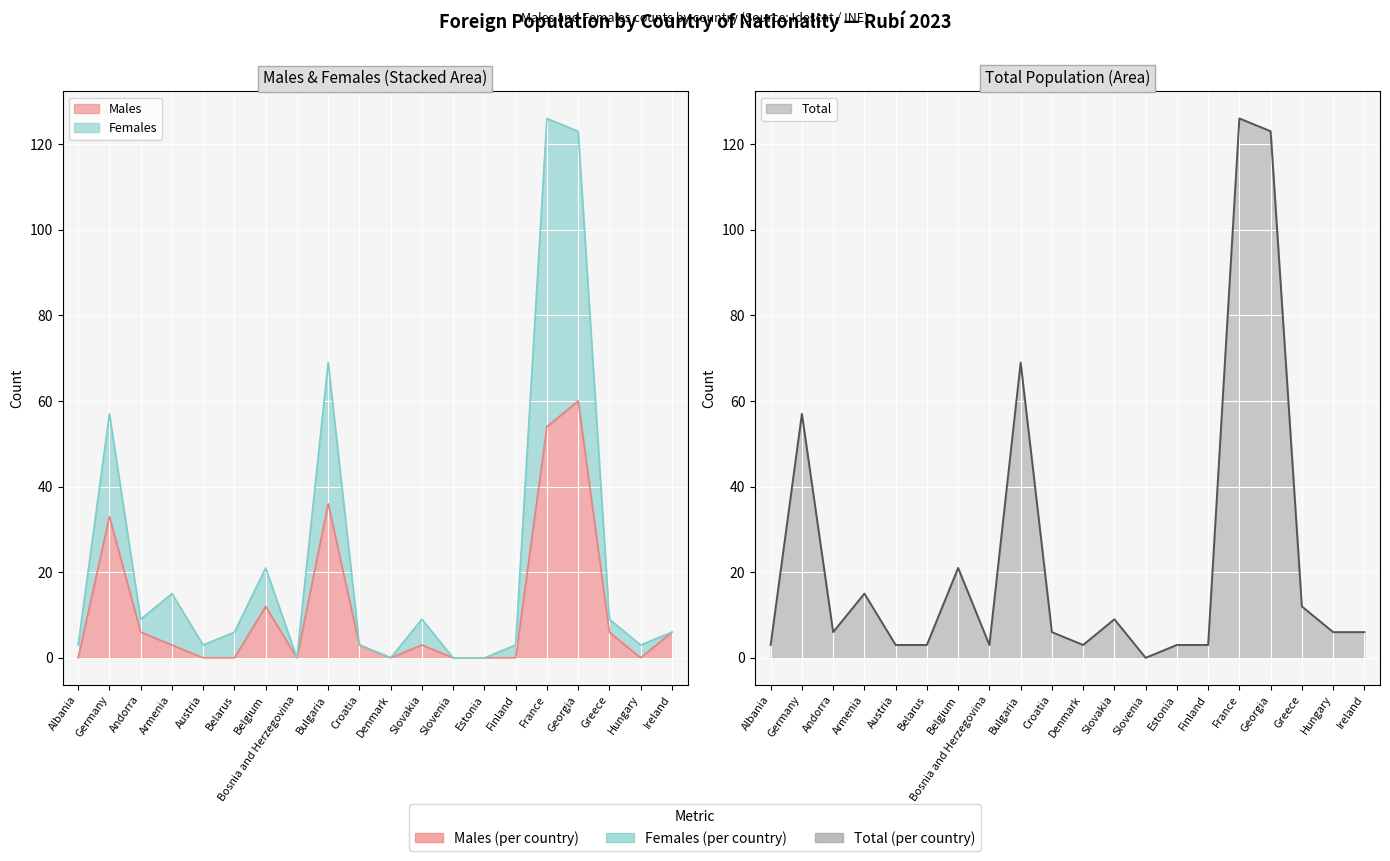

The value of Females at Croatia is 3. True or false?

True